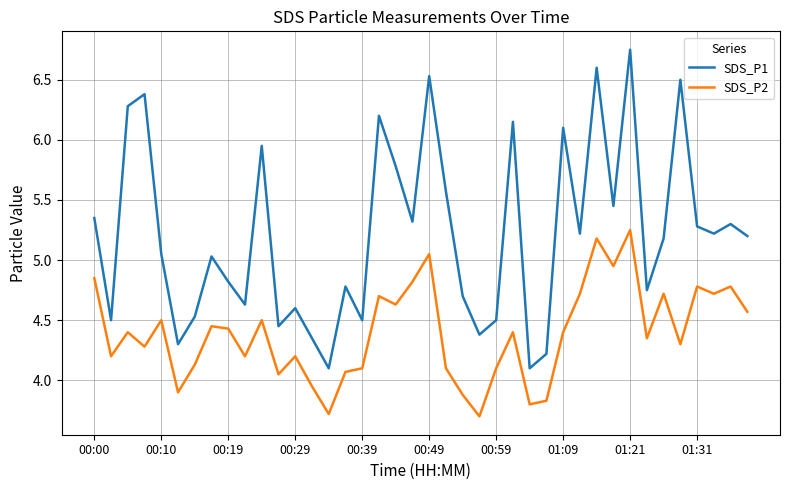

True or false: SDS_P1 and SDS_P2 intersect in this chart.

False